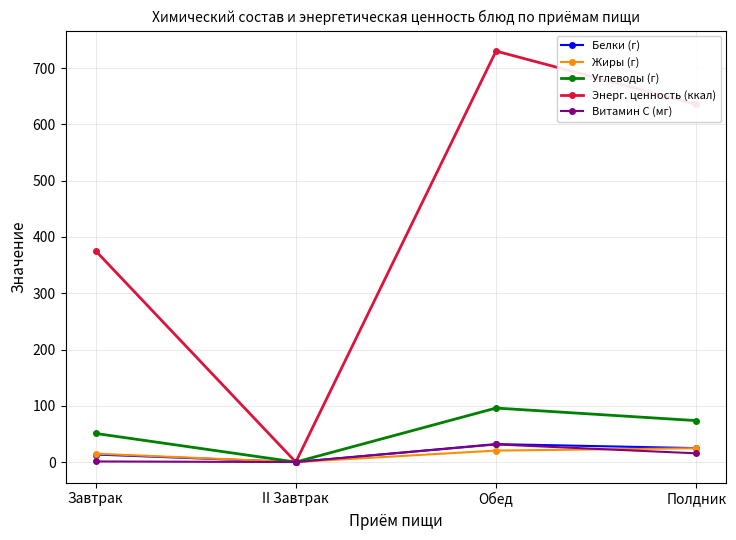

Is this an area chart (filled region under the line)?

No